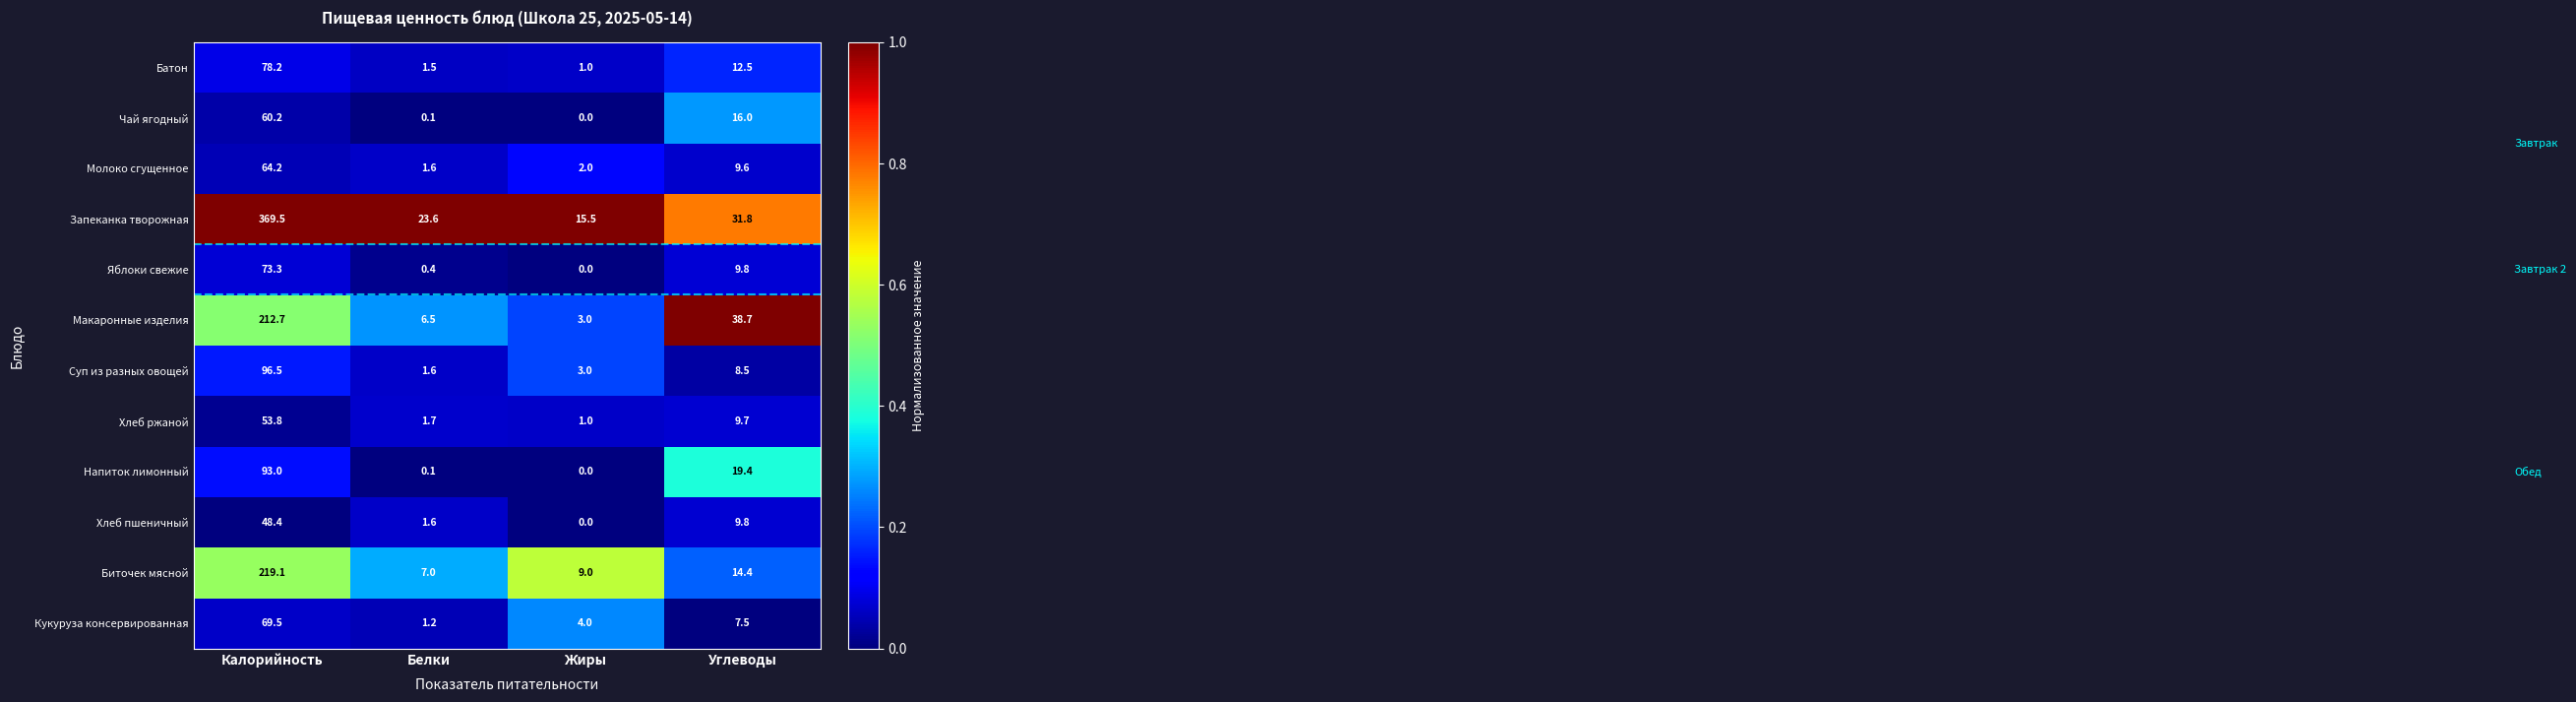

Which category has the lowest value in the Суп из разных овощей series?

Белки